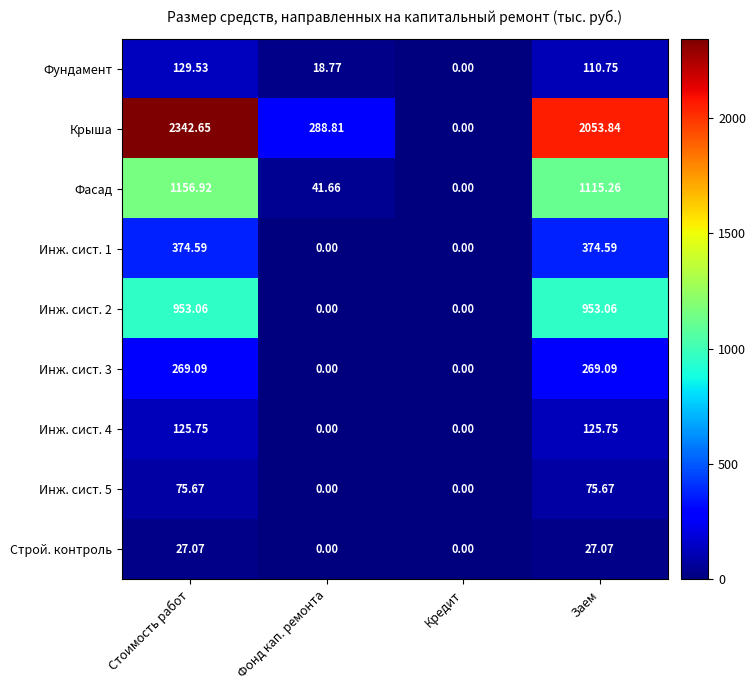

At which label does Крыша first exceed 2053?

Стоимость работ